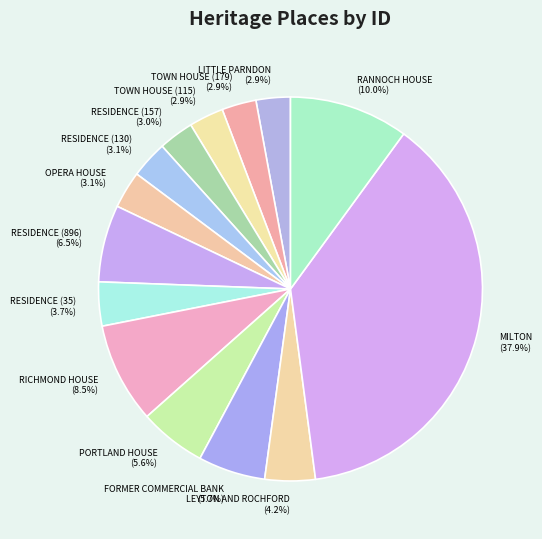

Which slice is the largest?

MILTON